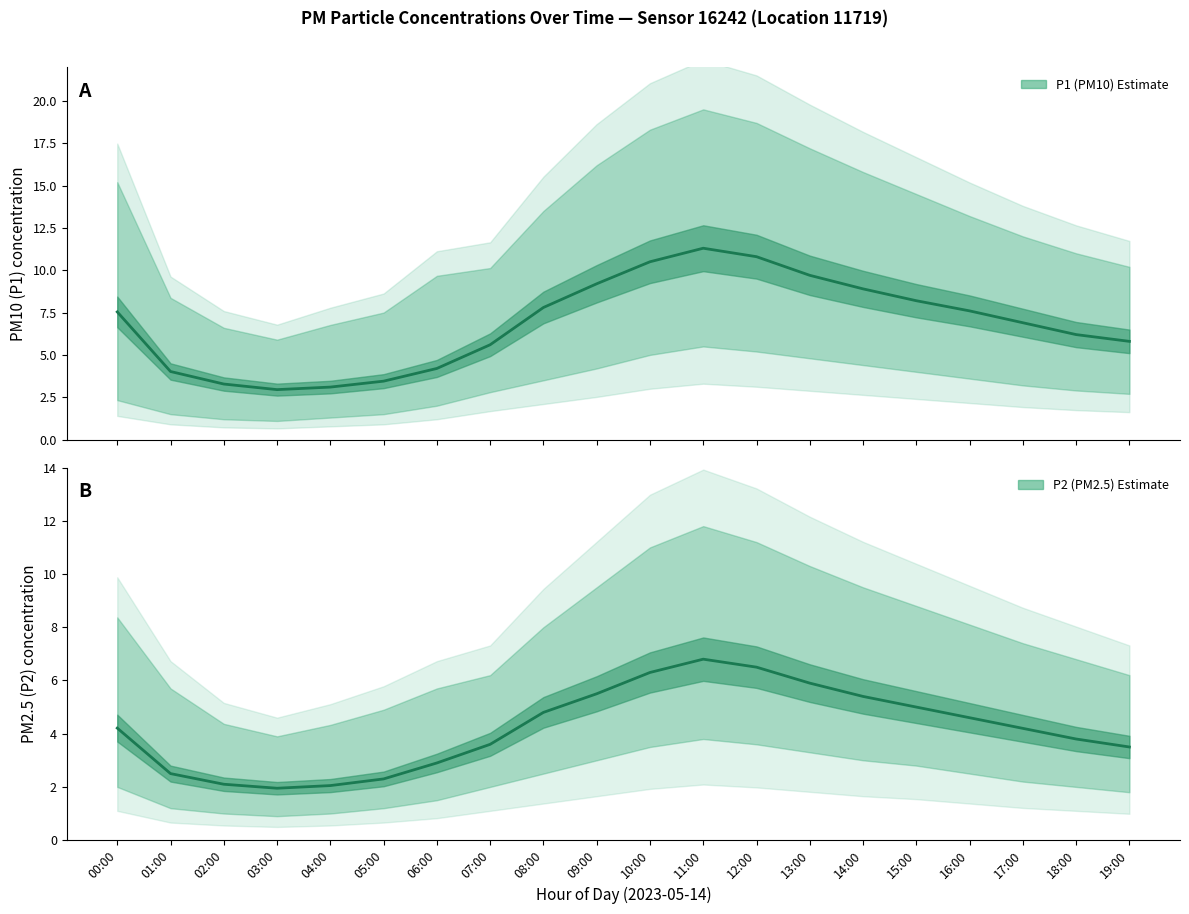

Which label corresponds to the smallest value in the chart?

03:00